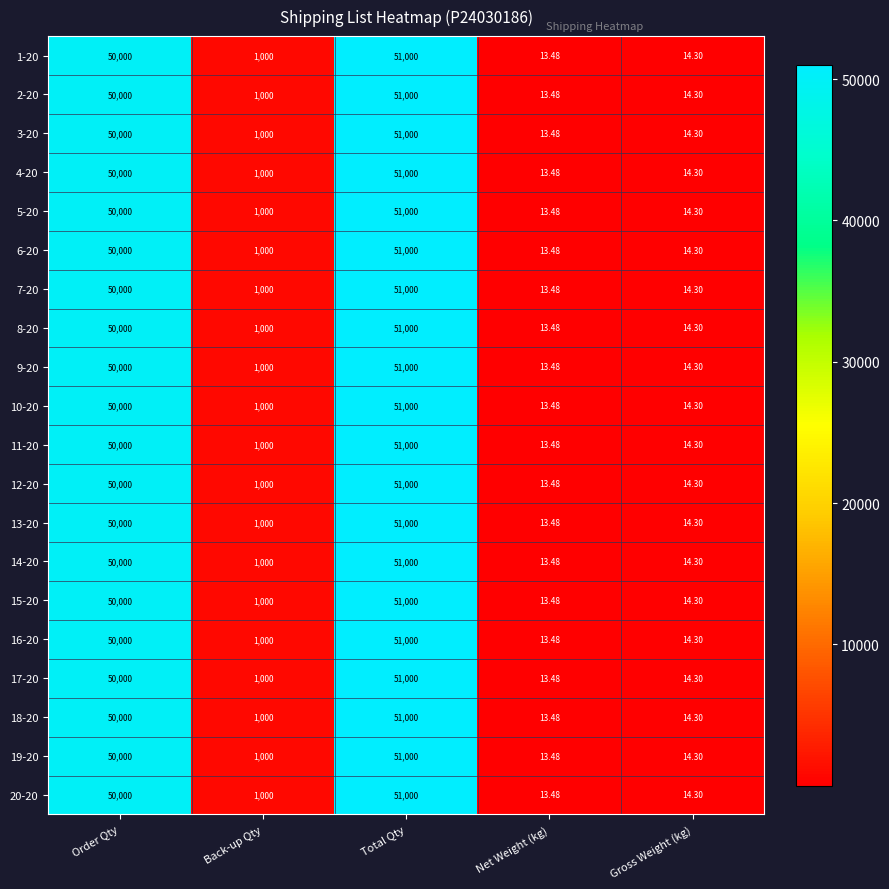

At which category is the sum across all series the highest?

Total Qty